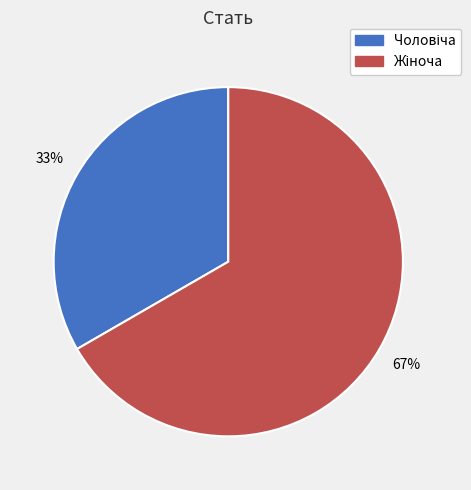

To the nearest percent, what is the average slice percentage?

50%